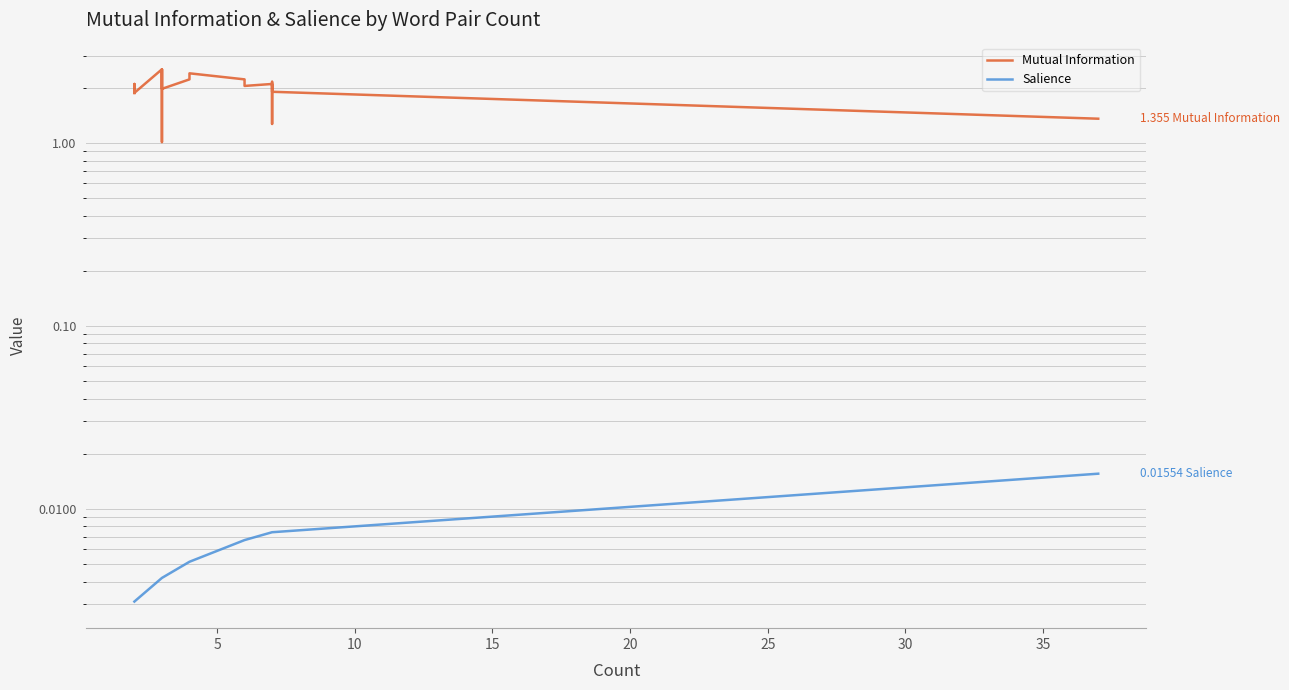

Count the number of data series in this chart.

2